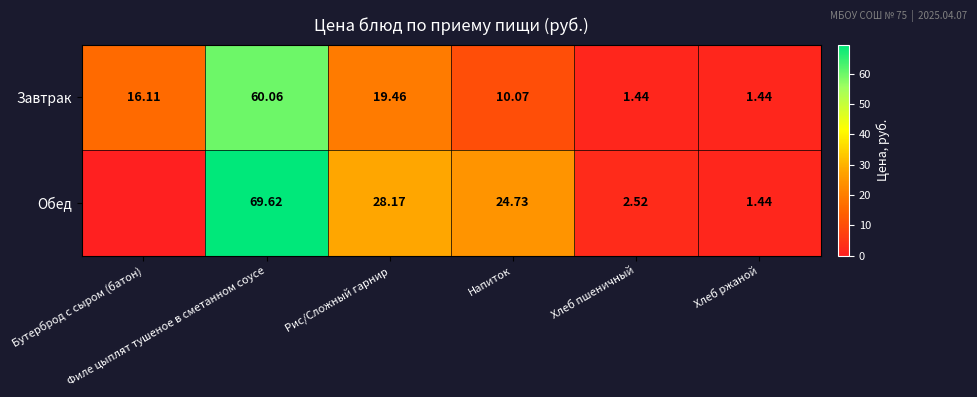

The value of Завтрак at Напиток is 2.3. True or false?

False